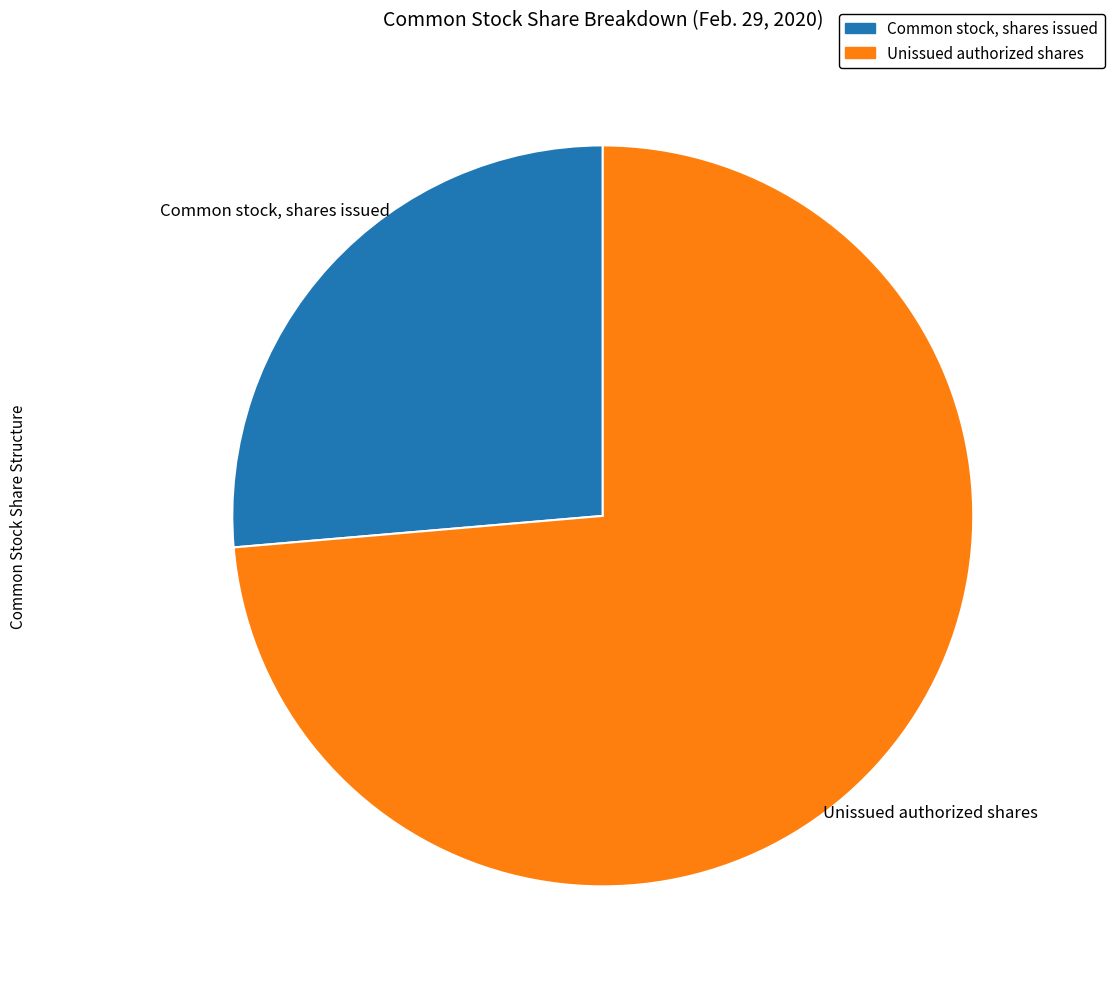

What is the smallest slice in the pie chart?

Common stock, shares issued